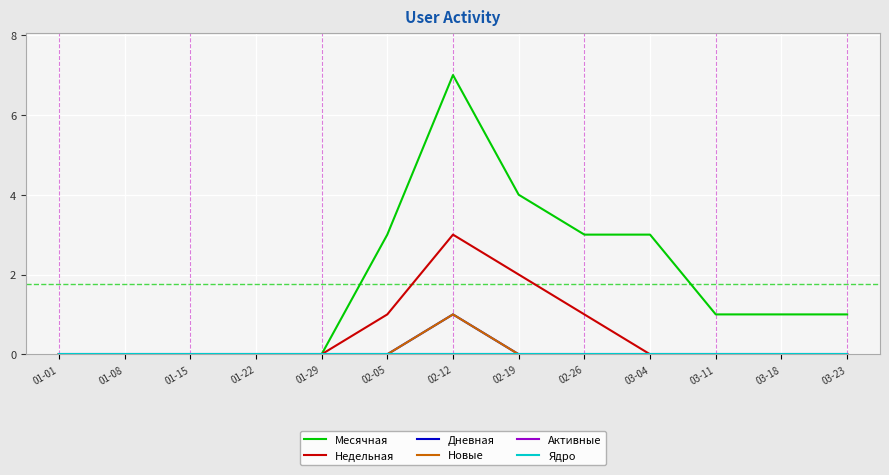

Does the chart display data point markers on the line(s)?

No